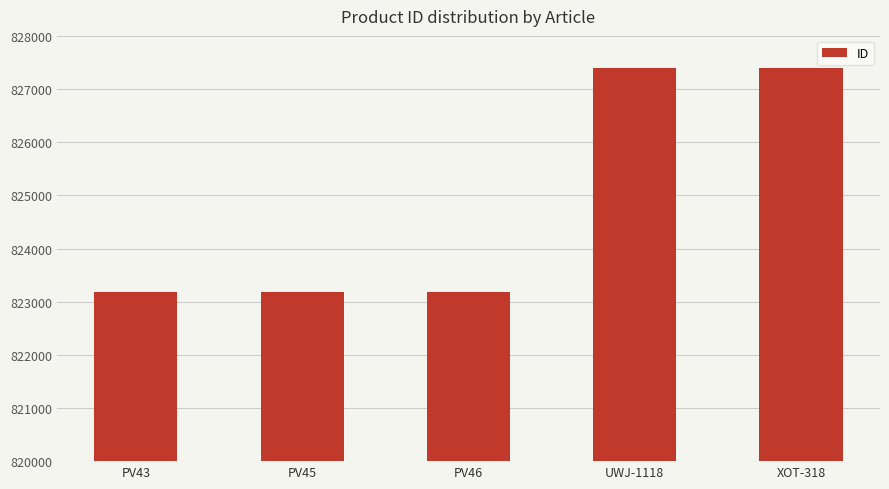

What is the value of the 1st bar from the left?

823189